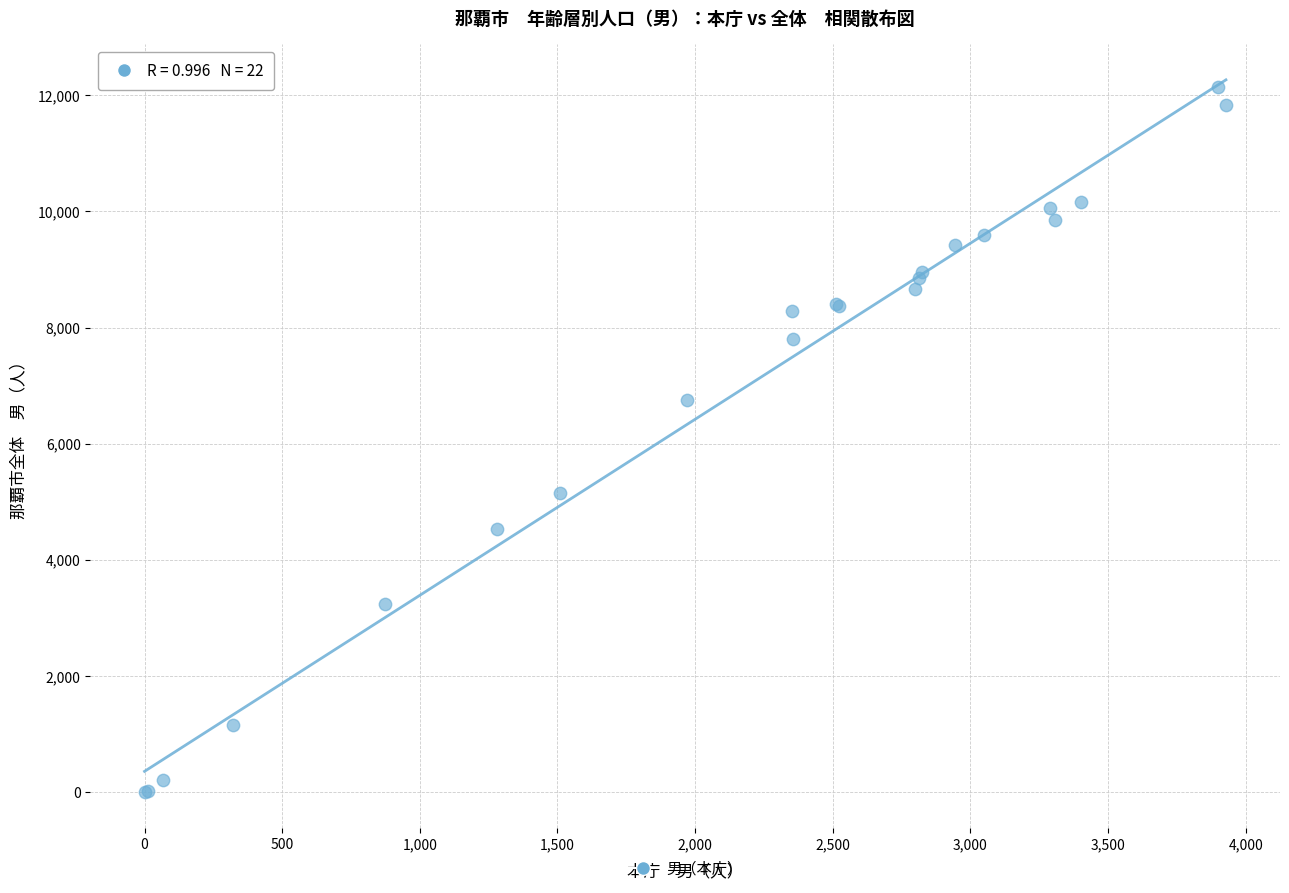

What Y value in the scatter plot is closest to 6070?

6754